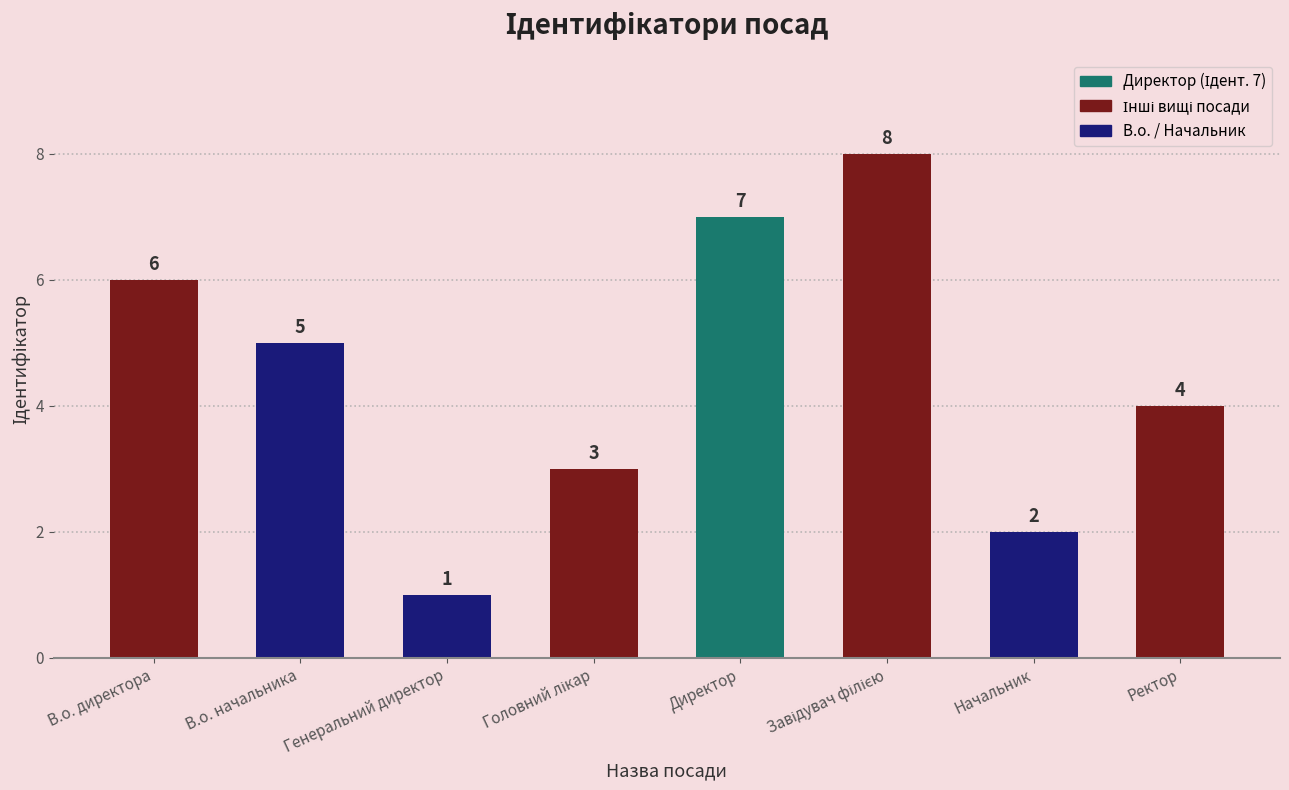

Does the chart contain any negative values?

No